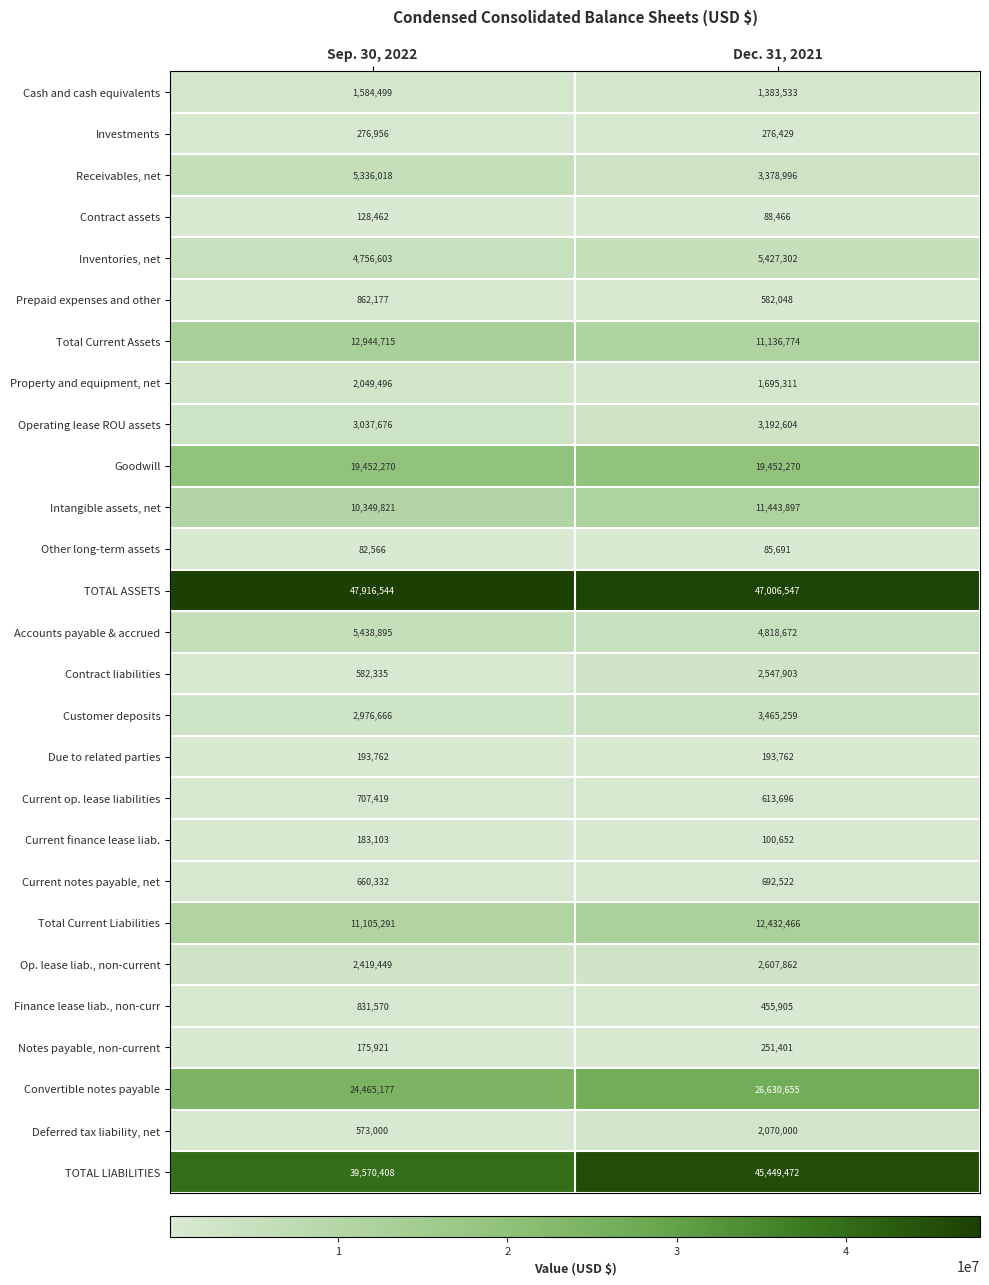

What is the minimum value shown in the chart?

82566